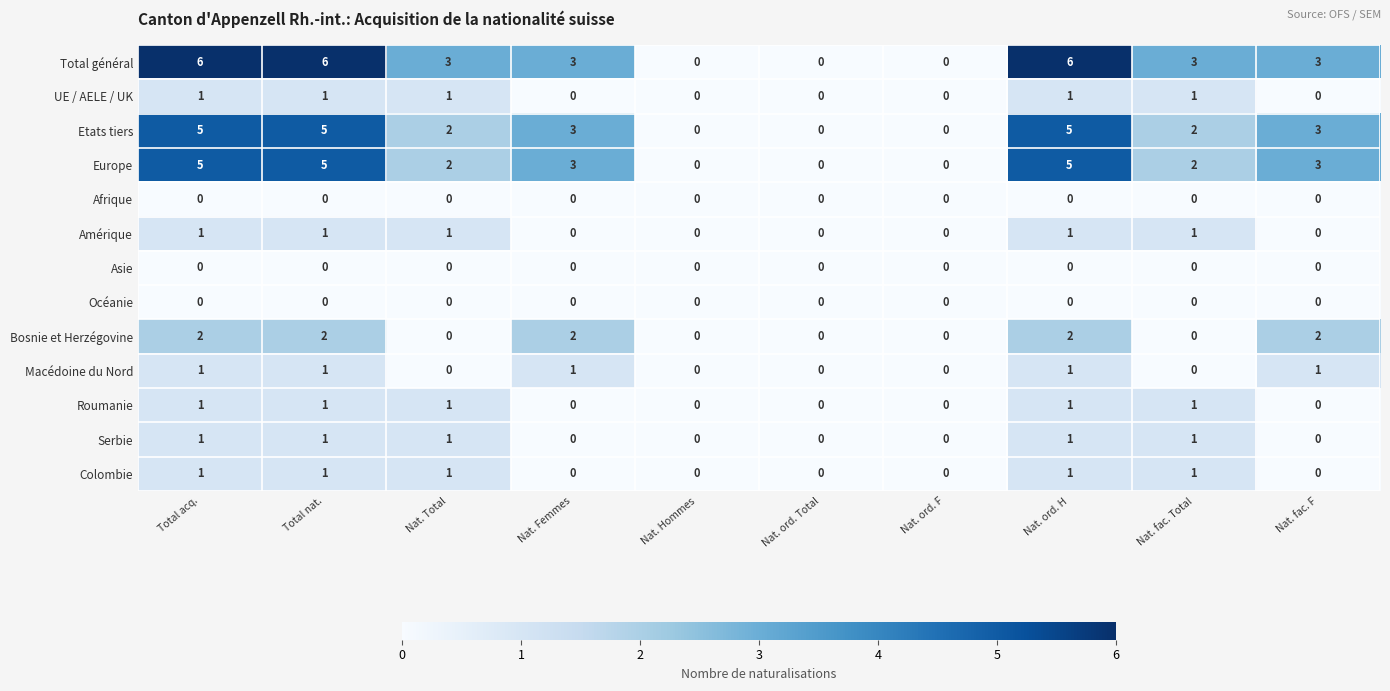

Is the value of Colombie at Total nat. greater than the value of UE / AELE / UK at Nat. Hommes?

Yes